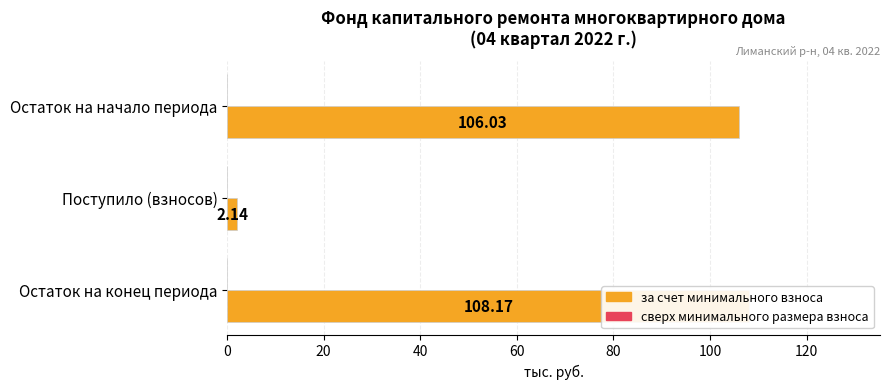

What is the value of the сверх минимального размера взноса bar at the 2nd from the left?

0.3